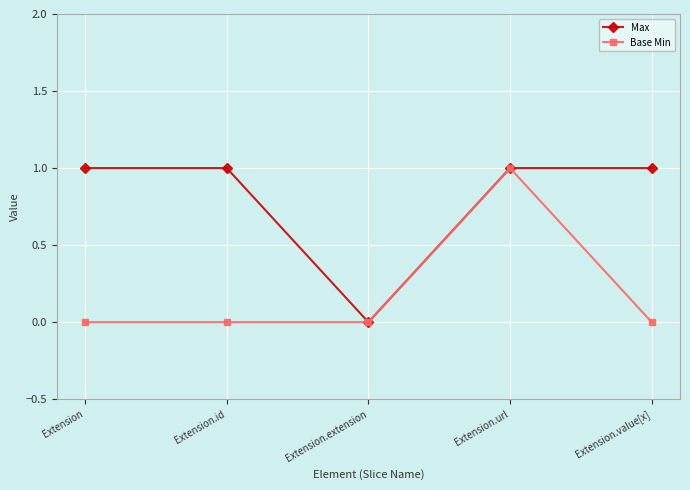

Which series has the largest total across all categories?

Max